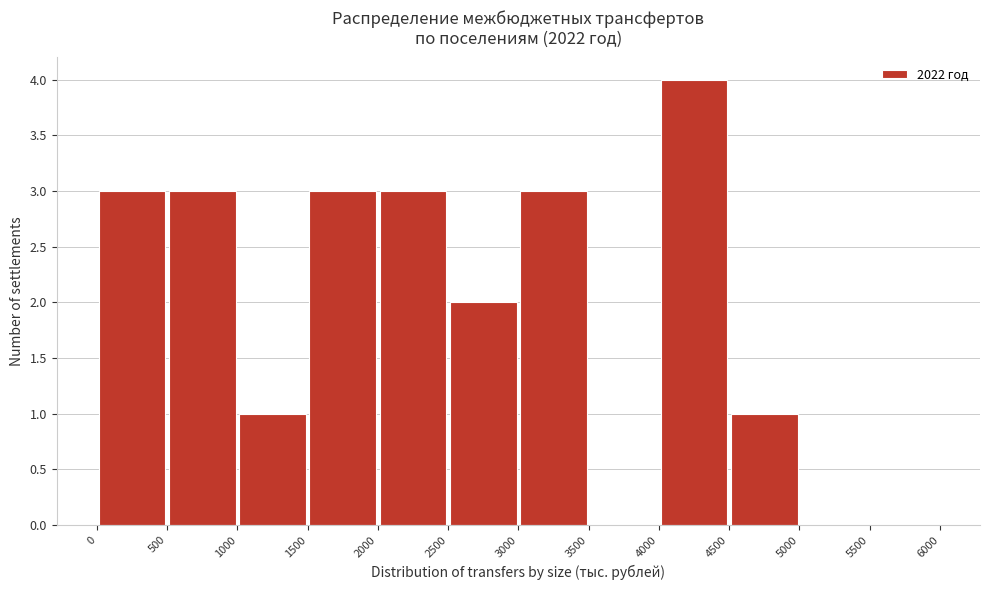

Which range on the x-axis has the tallest bar?

4000 to 4500